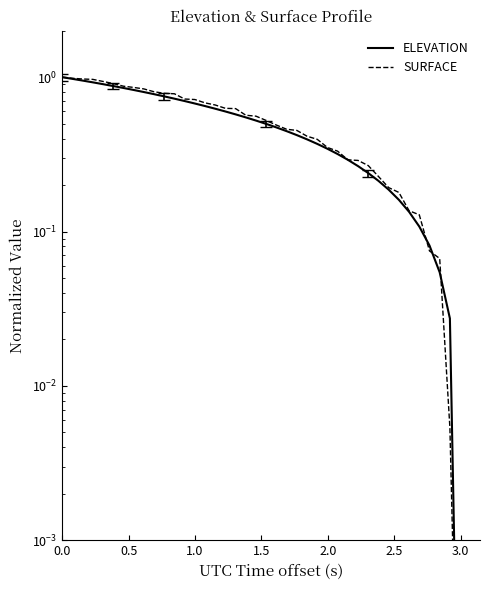

What is the difference between the second highest and second lowest values in the ELEVATION series?

0.9